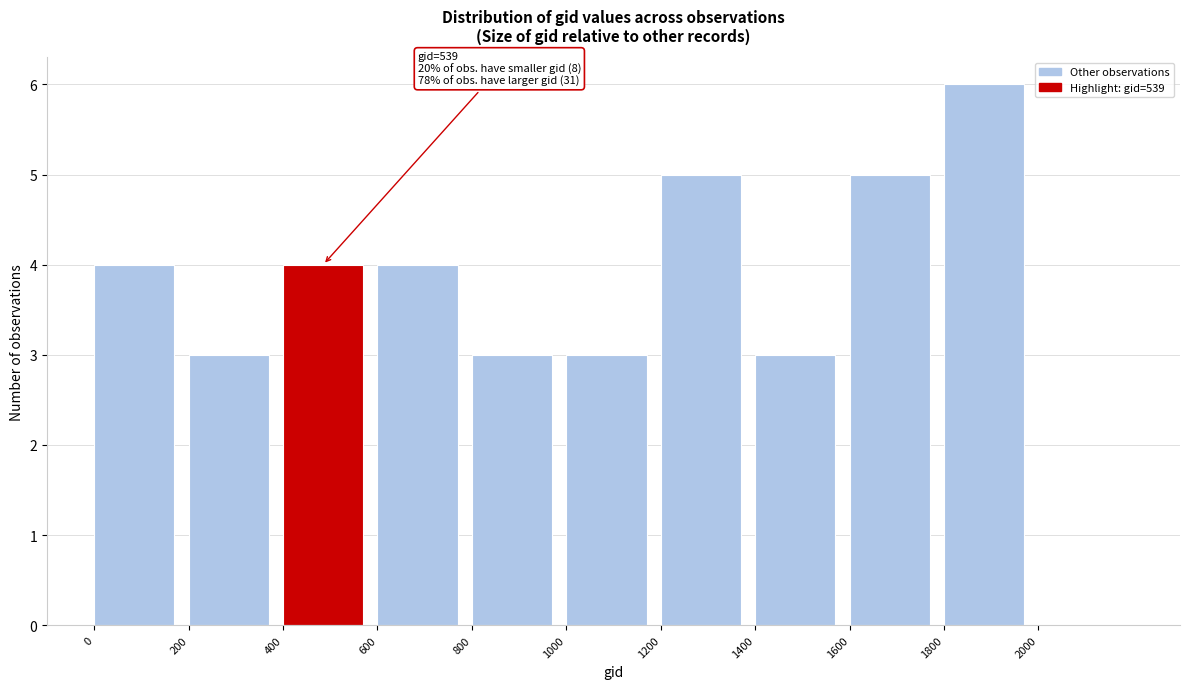

Over which range of the x-axis is the bar tallest?

1800 to 2000